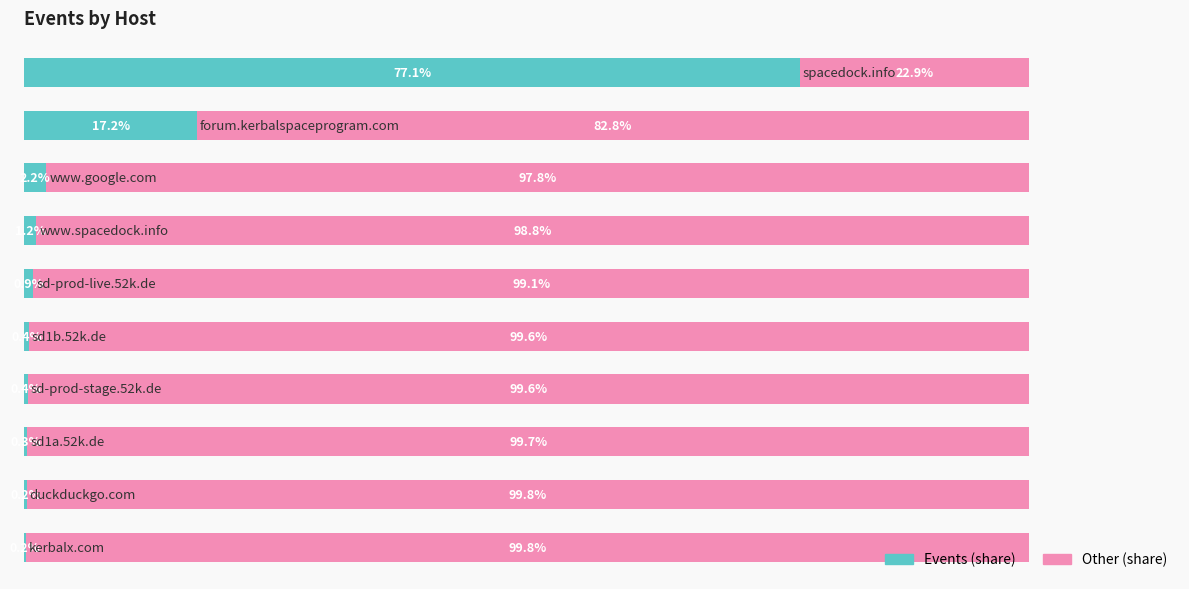

What are all the series names shown in the legend?

Events (share), Other (share)